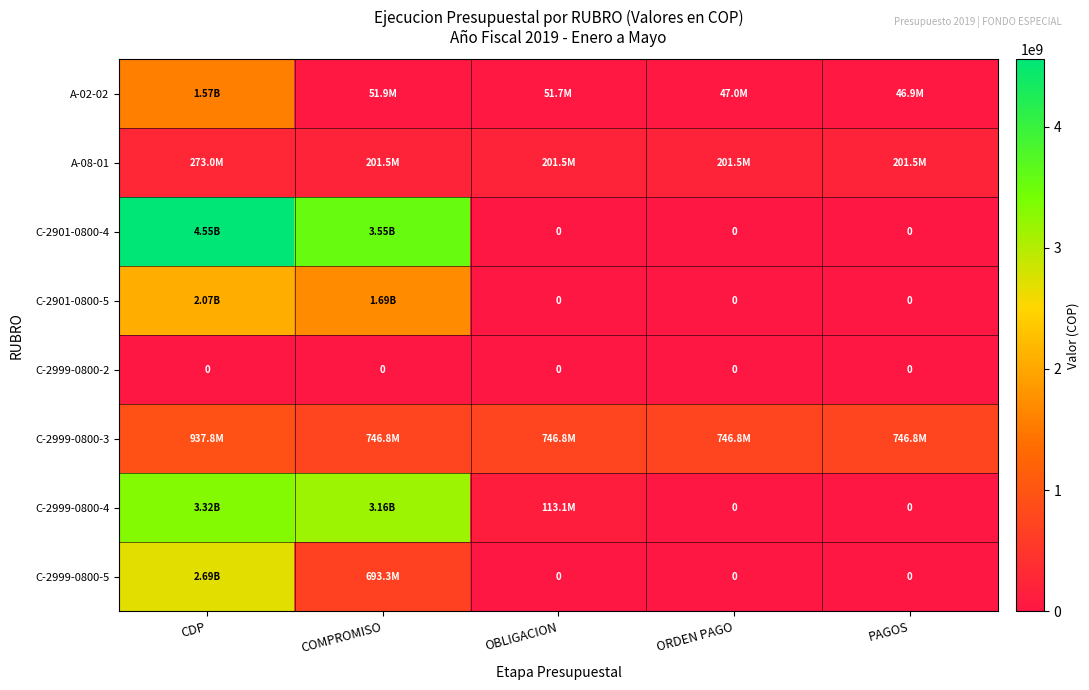

How many data points in A-02-02 are less than 51683344?

2